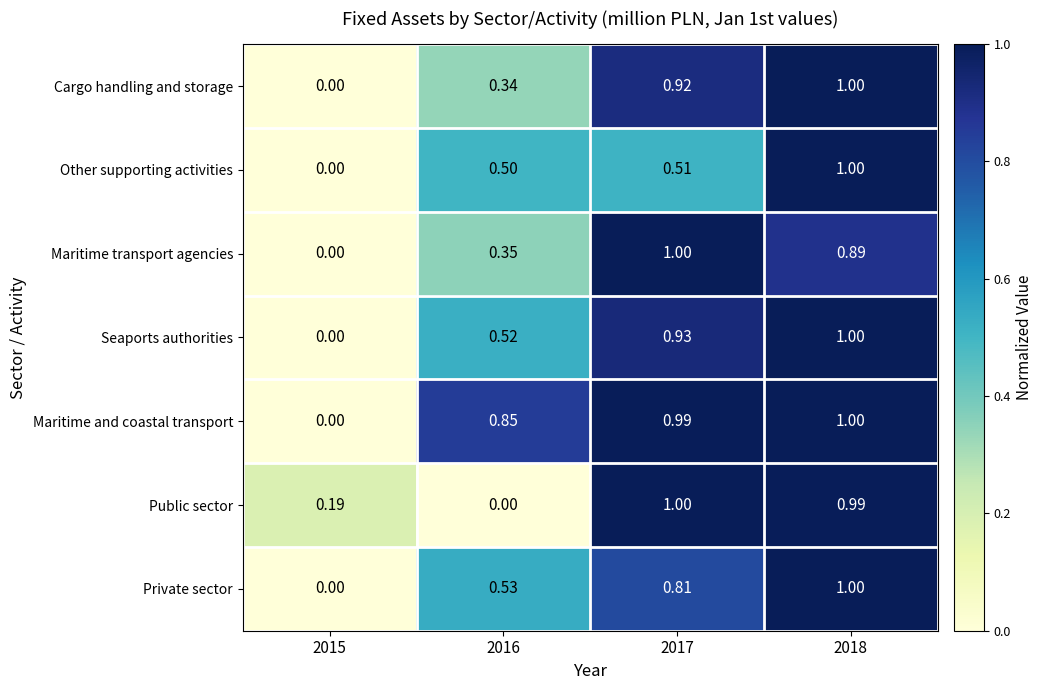

Between 2016 and 2018, which series saw the biggest shift?

Public sector